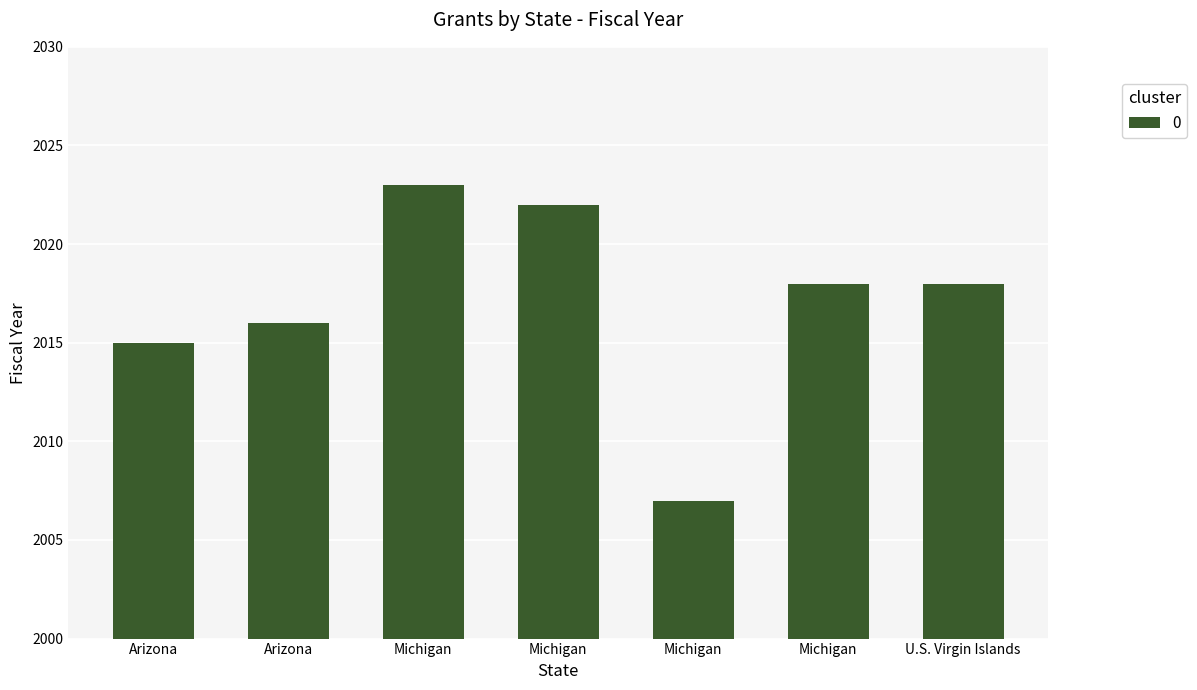

The value at Michigan is 2022. True or false?

True